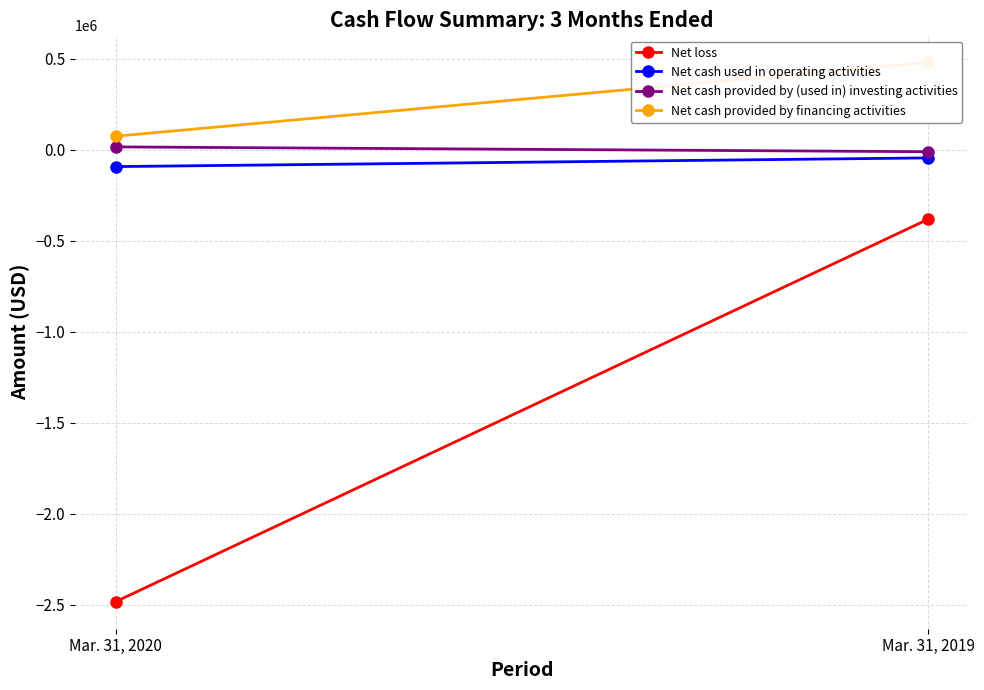

What are all the series names shown in the legend?

Net loss, Net cash used in operating activities, Net cash provided by (used in) investing activities, Net cash provided by financing activities